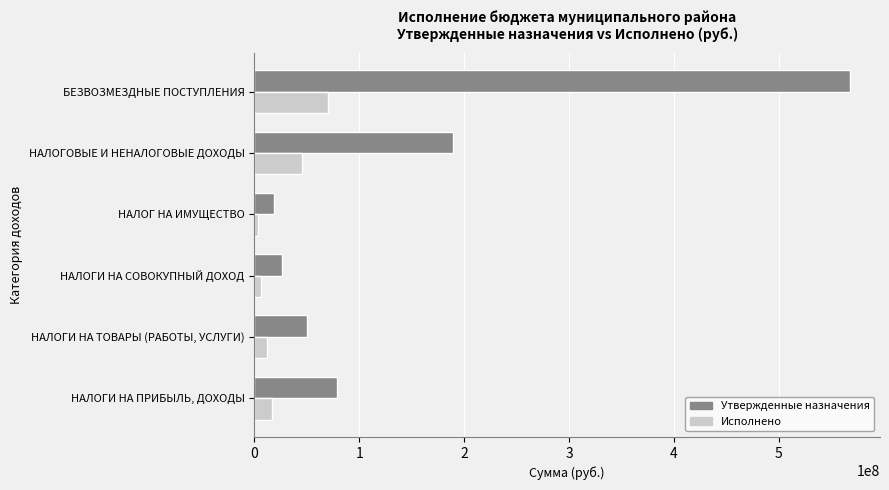

True or false: Исполнено has a value of 16574473.6 at НАЛОГИ НА ПРИБЫЛЬ, ДОХОДЫ.

True